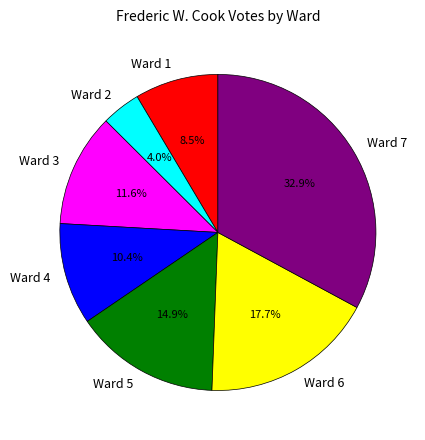

Rank the categories by value from lowest to highest.

Ward 2, Ward 1, Ward 4, Ward 3, Ward 5, Ward 6, Ward 7